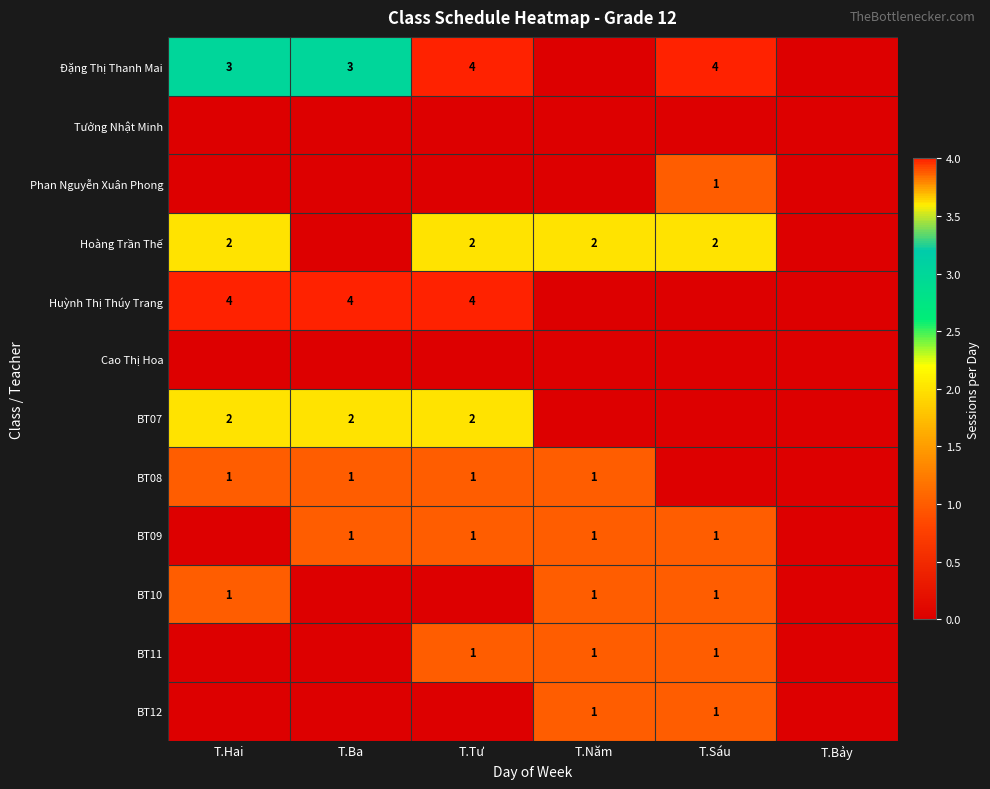

The value of Huỳnh Thị Thúy Trang at T.Tư is 2. True or false?

False